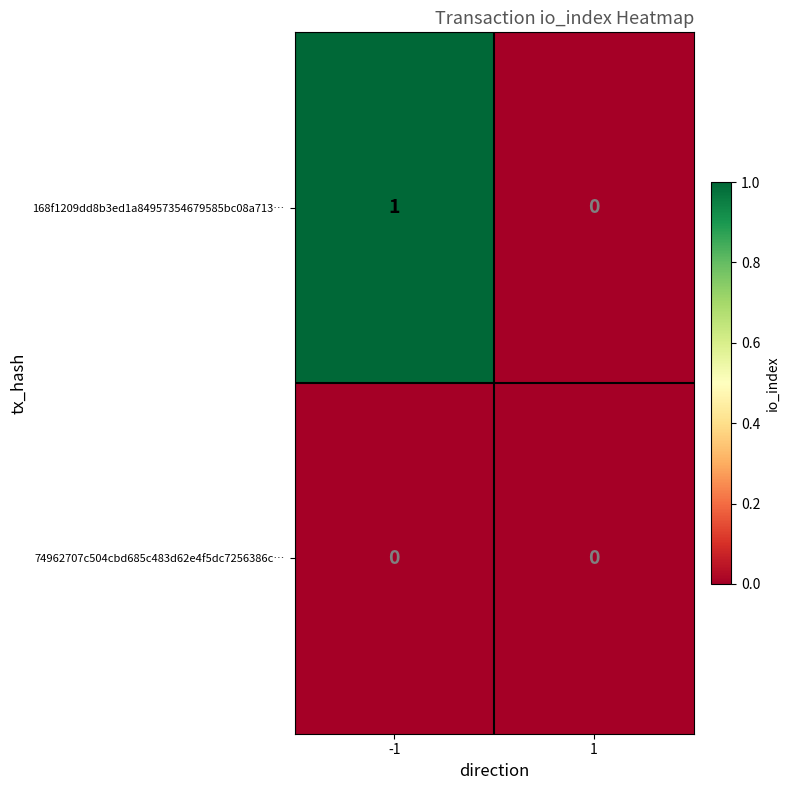

Reading left to right, list all the values displayed in this chart.

168f1209dd8b3ed1a84957354679585bc08a713…: 1	0
74962707c504cbd685c483d62e4f5dc7256386c…: 0	0